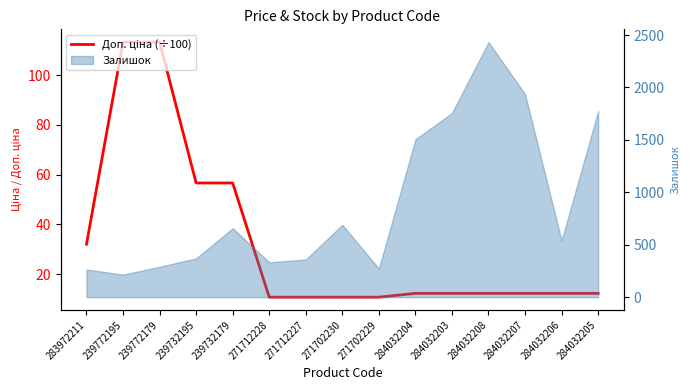

List the labels in order of value, largest first.

239772195, 239772179, 239732195, 239732179, 283972211, 284032204, 284032203, 284032208, 284032207, 284032206, 284032205, 271712228, 271712227, 271702230, 271702229